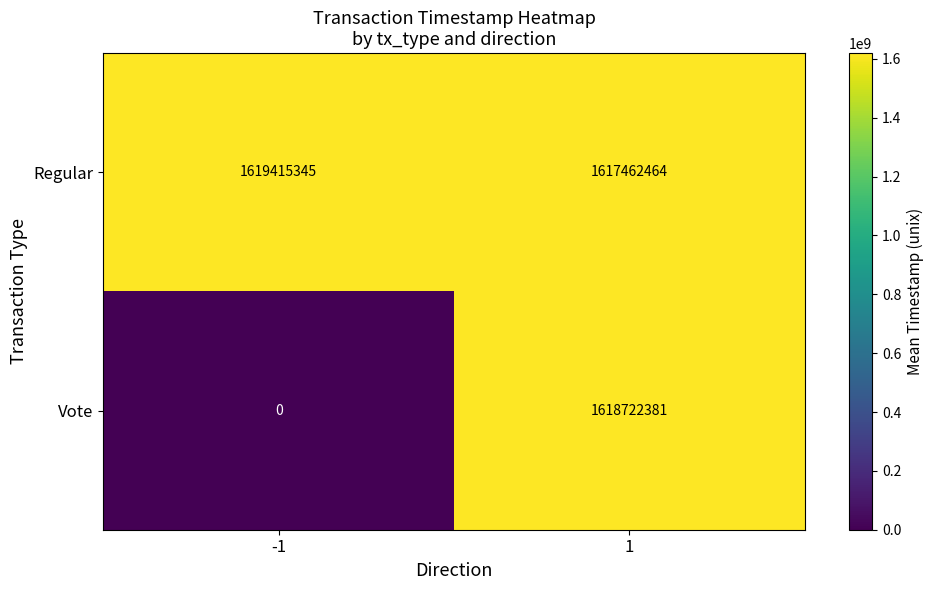

Count the number of data series in this chart.

2